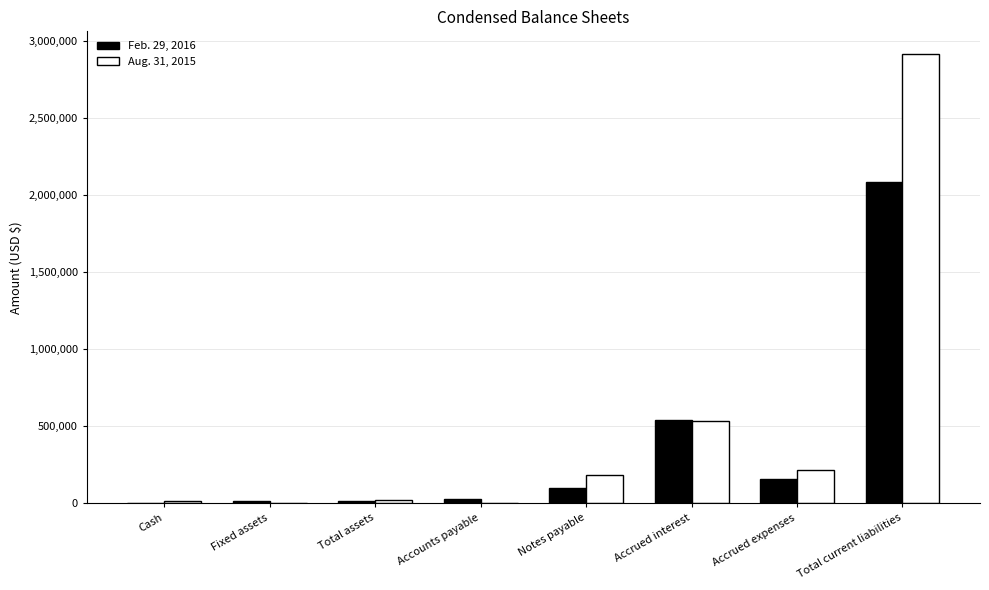

What is the greatest value displayed?

2916846